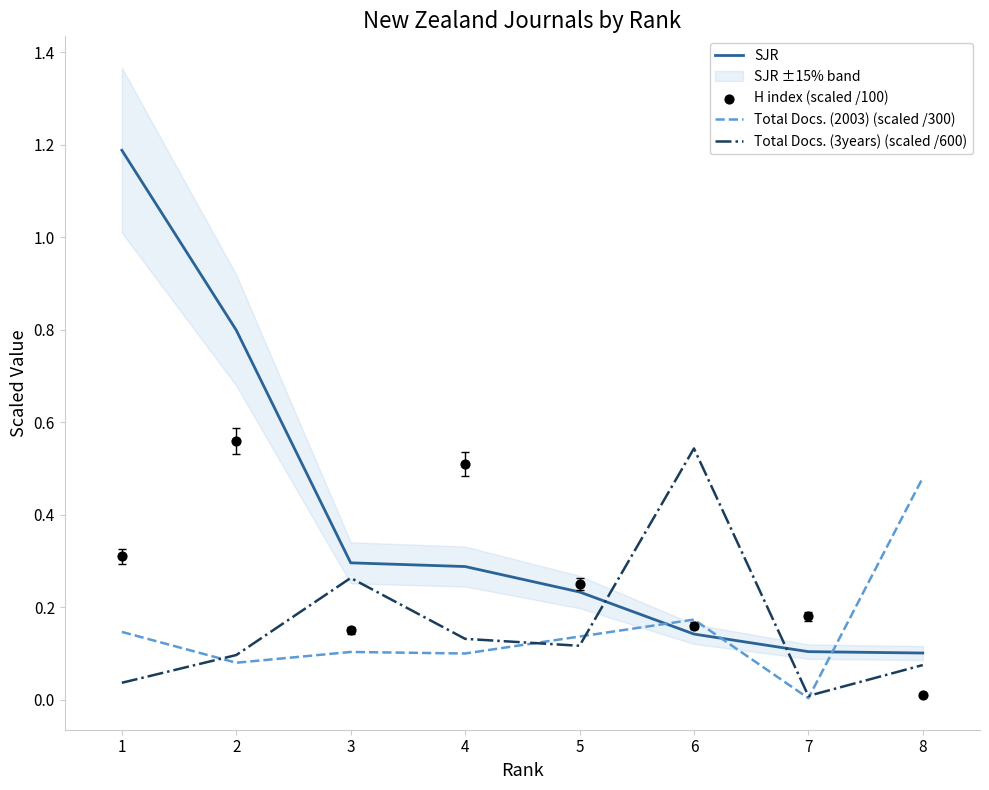

Which series reaches the minimum Y coordinate?

Total Docs. (2003) (scaled /300)